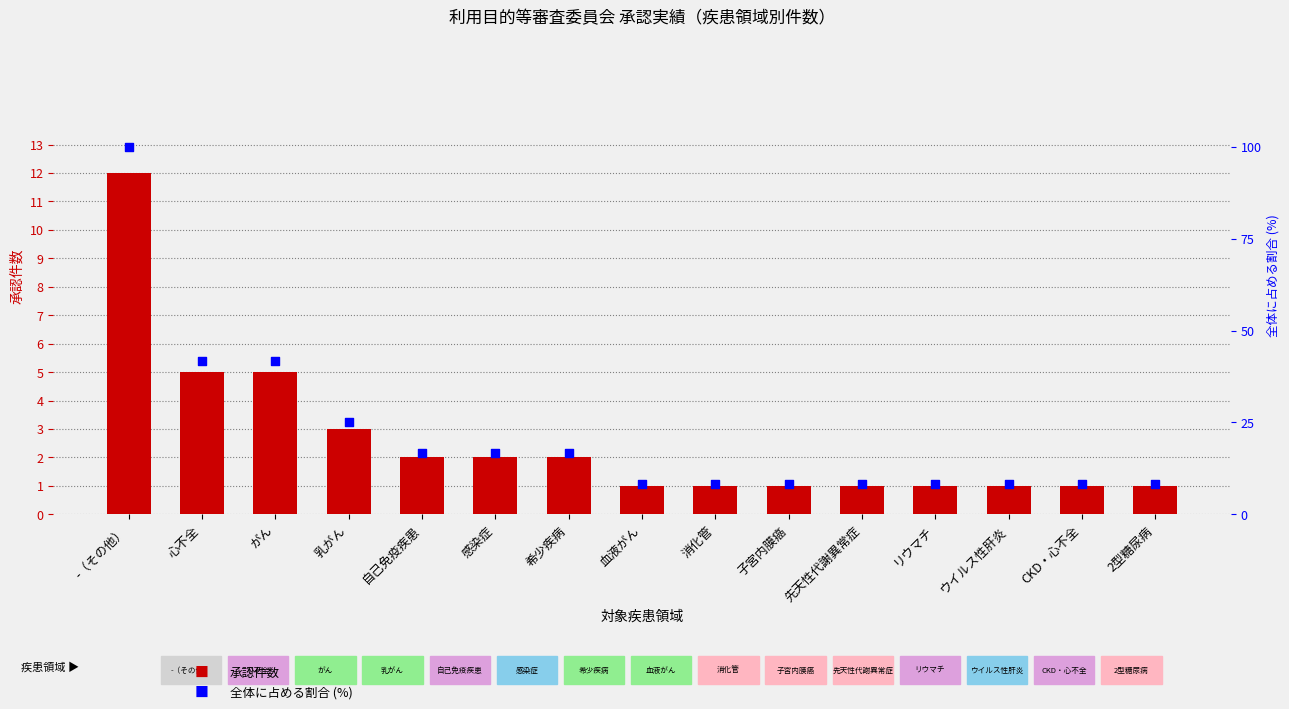

Which series has the largest Y range (max minus min)?

全体に占める割合 (%)